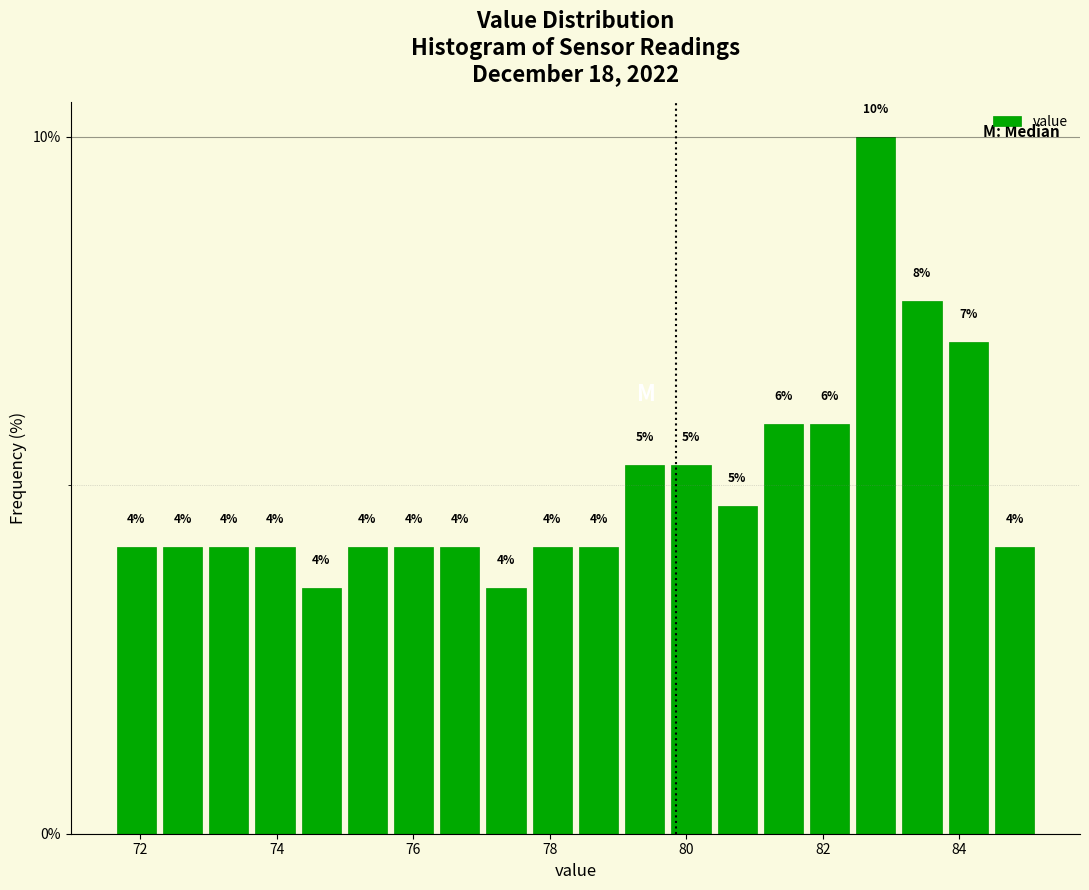

Read against the x-axis, roughly where is the centre of the tallest bar?

82.8